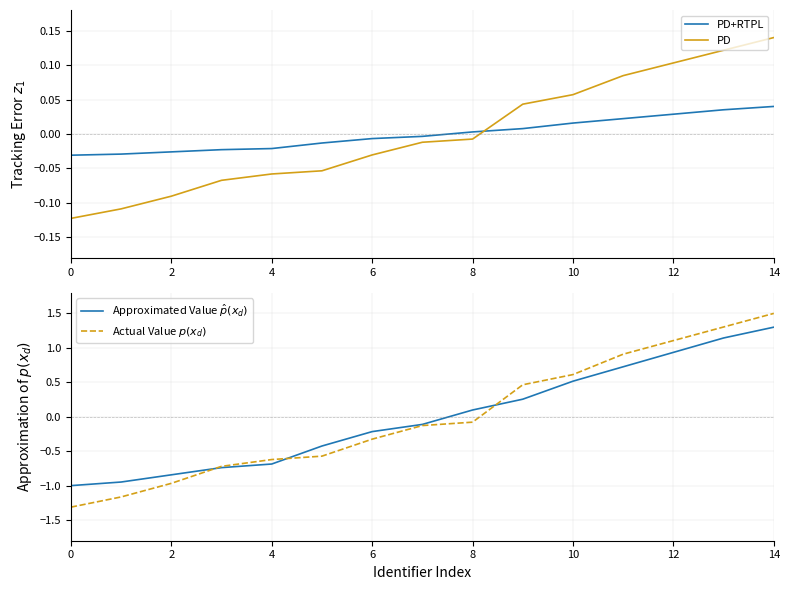

At which label does PD first exceed 0?

9